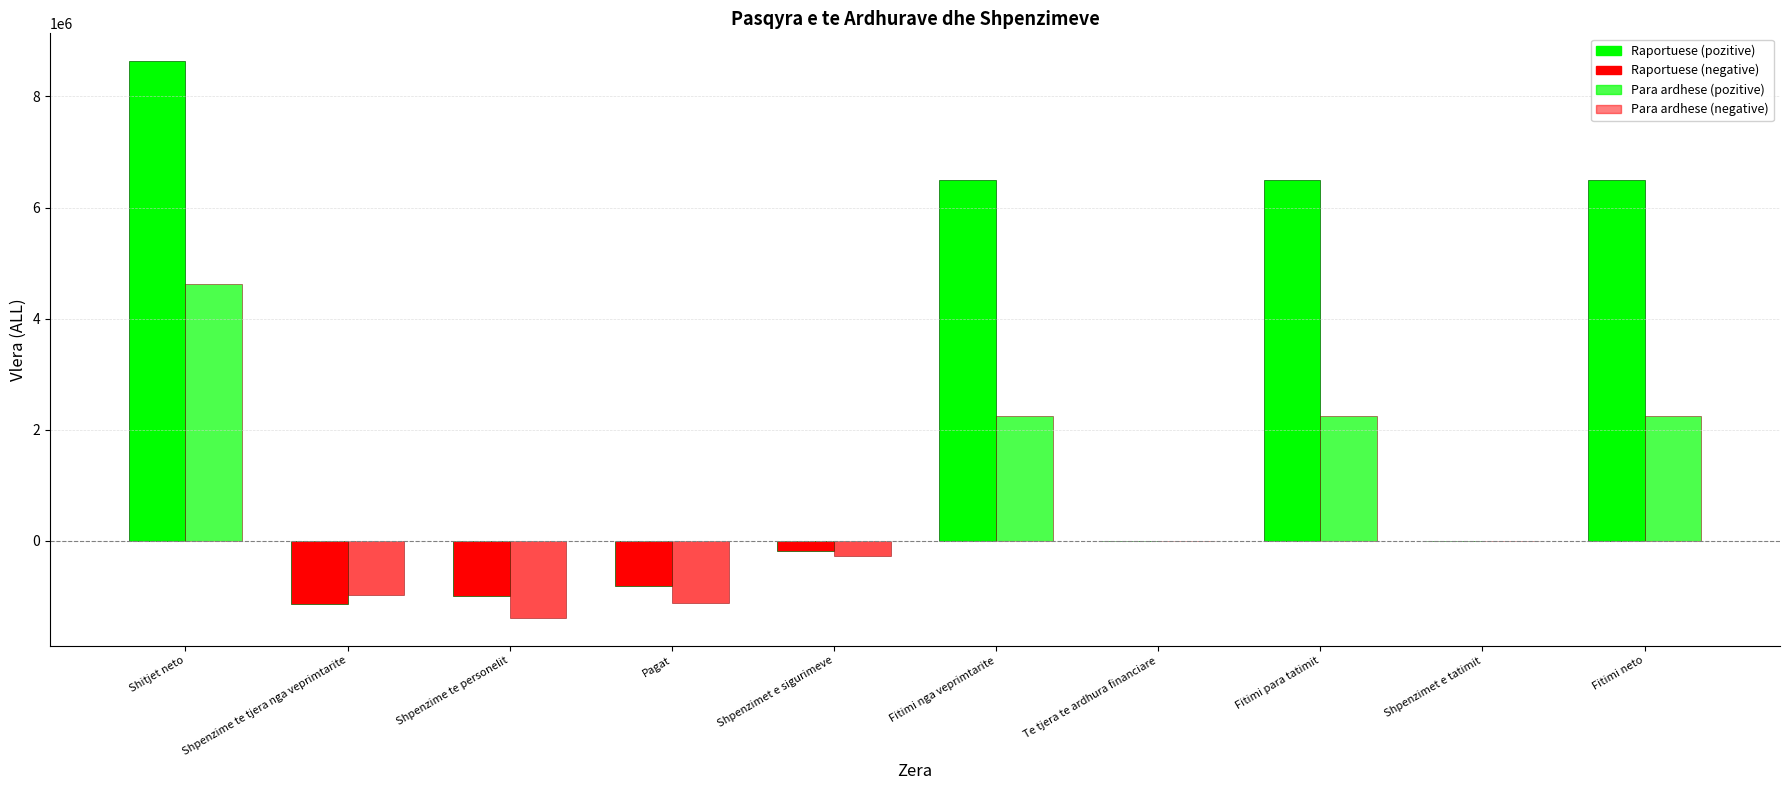

True or false: Para ardhese has a value of 2249051 at Fitimi neto.

True